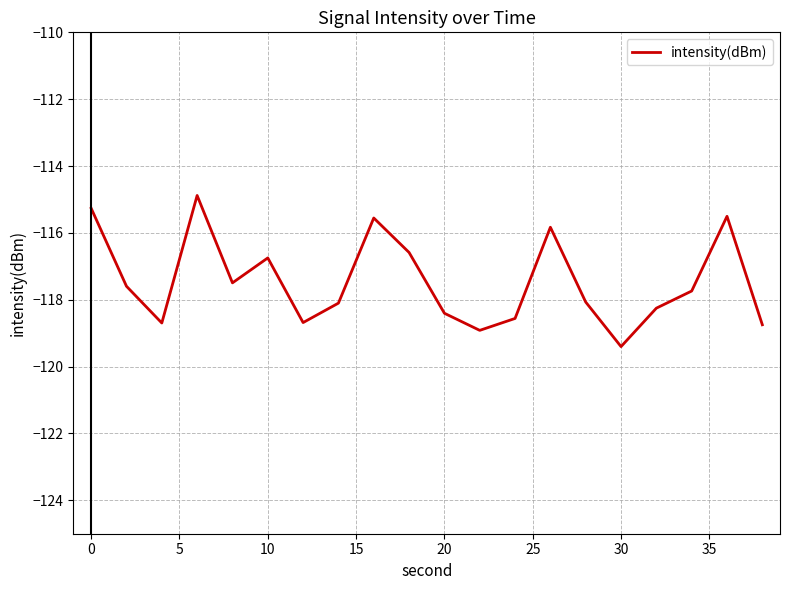

How many interior local valleys (lower than both neighbors) does the data have?

5